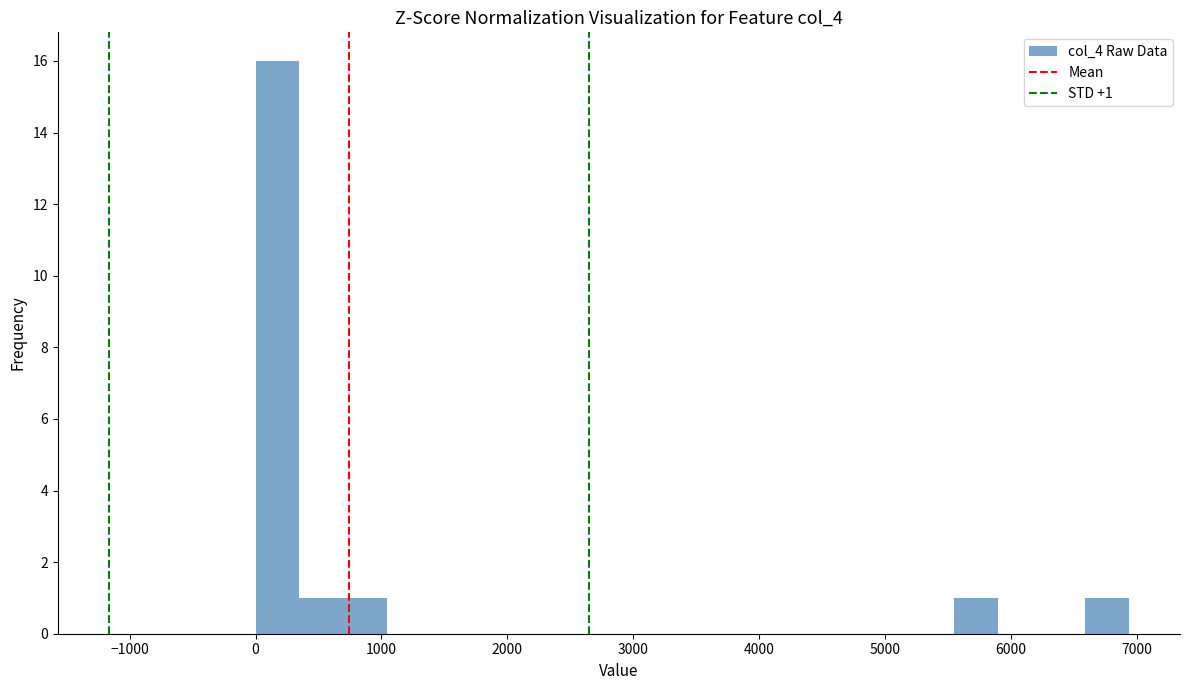

Around what value on the x-axis is the tallest bar? Give the approximate position of its centre, as read against the axis.

200